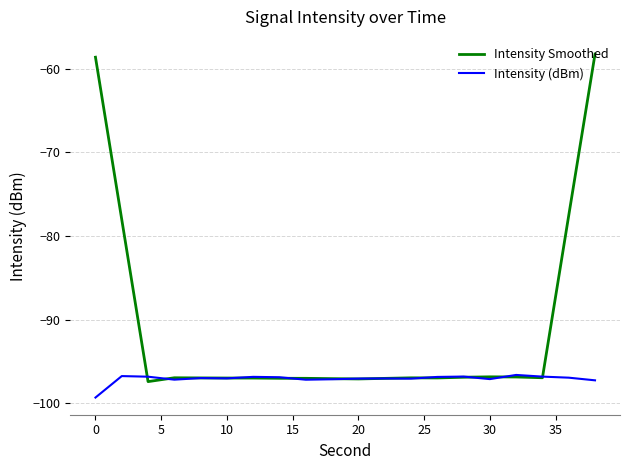

What is the difference between the maximum and minimum values in the Intensity Smoothed series?

39.2